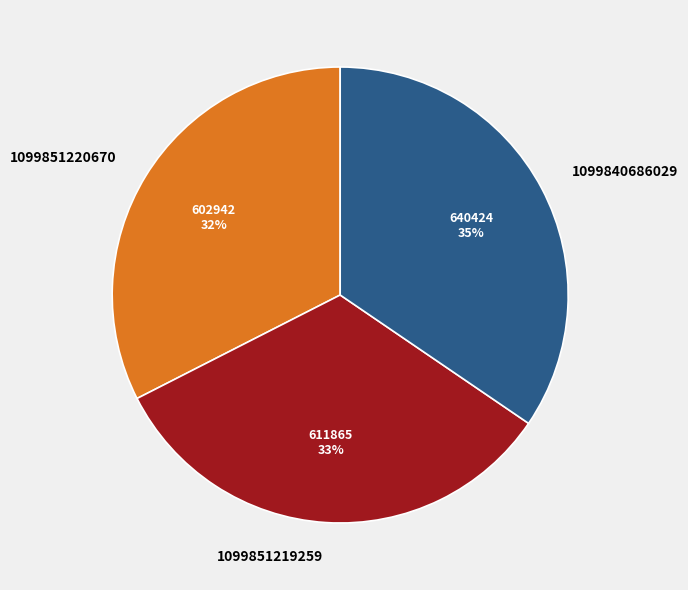

Which has a higher value, 1099851219259 or 1099840686029?

1099840686029